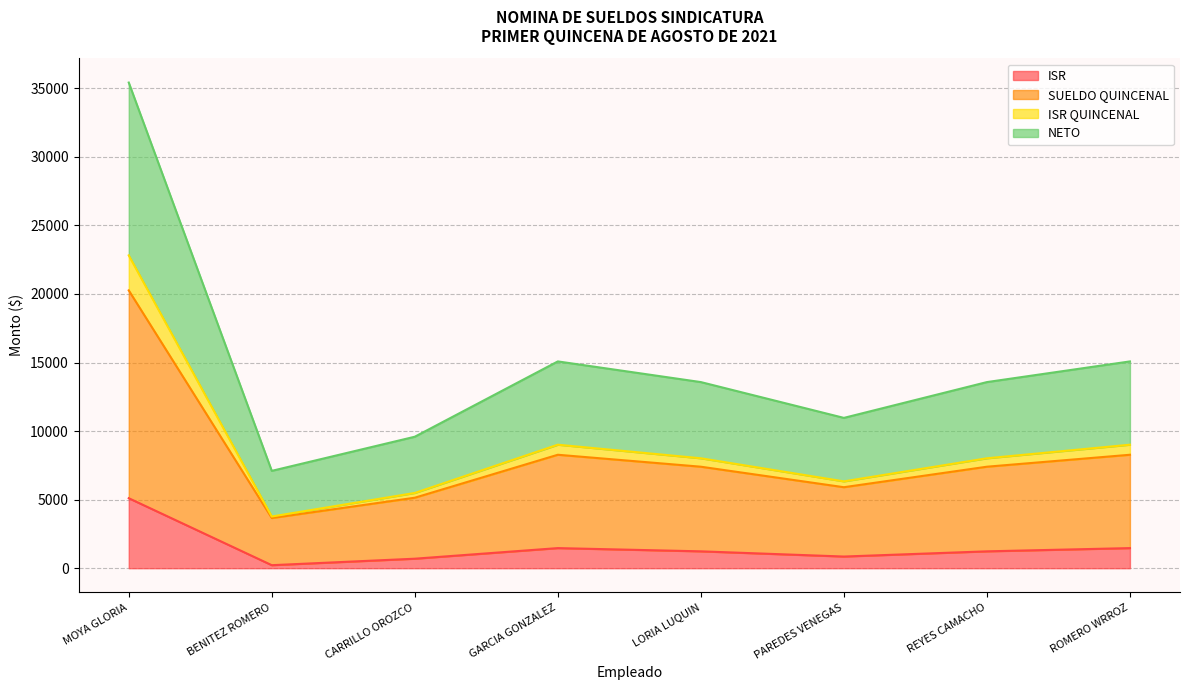

Which category has the highest value in the ISR series?

MOYA GLORIA